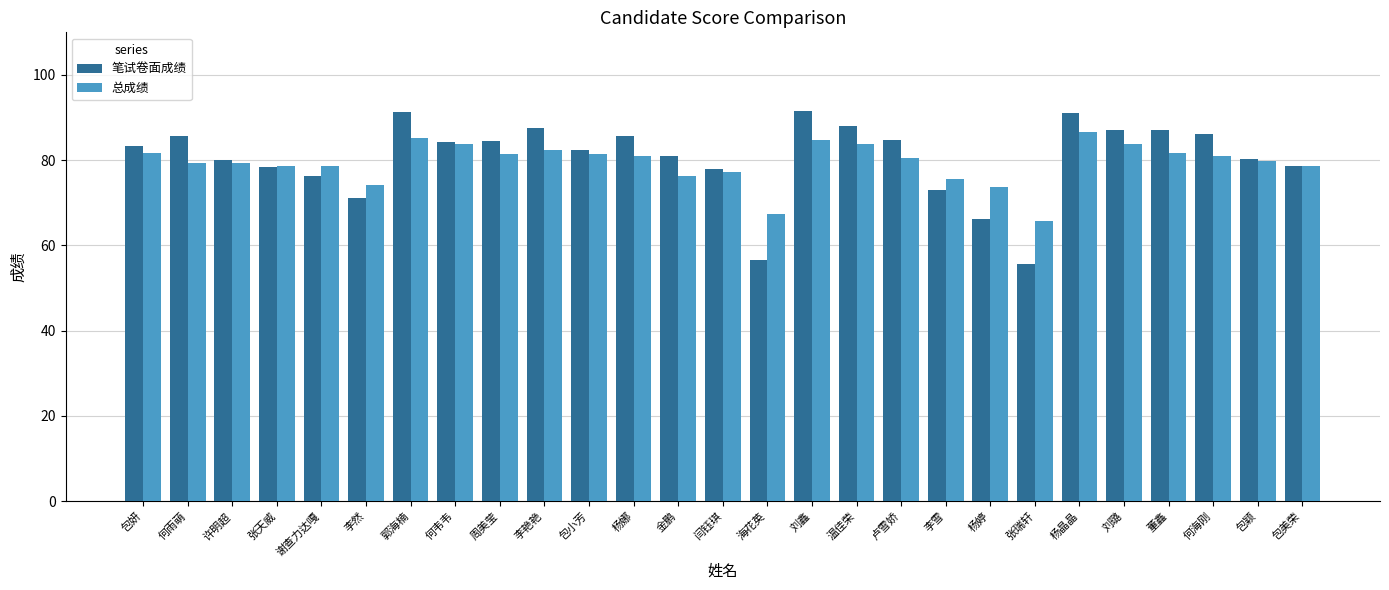

Is it true that 总成绩 equals 75.6 at 李雪?

True